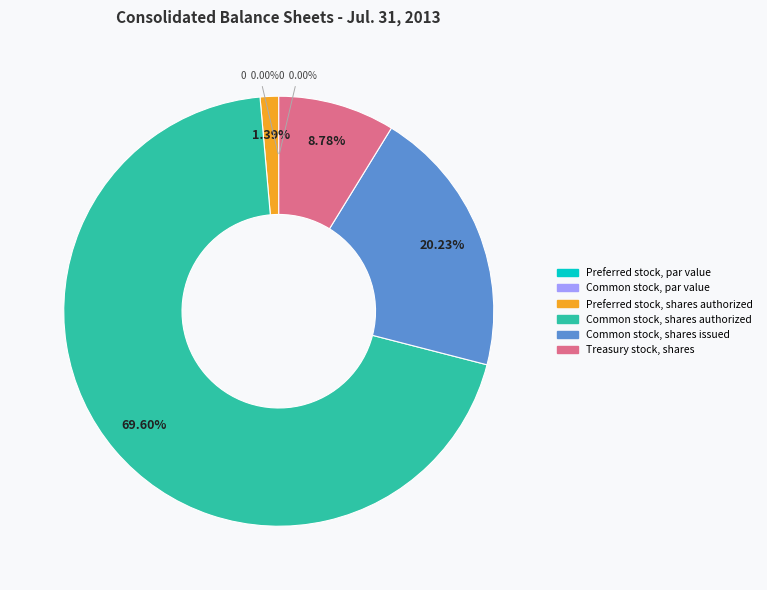

What percentage is the Common stock, shares issued slice, to the nearest percent?

20%